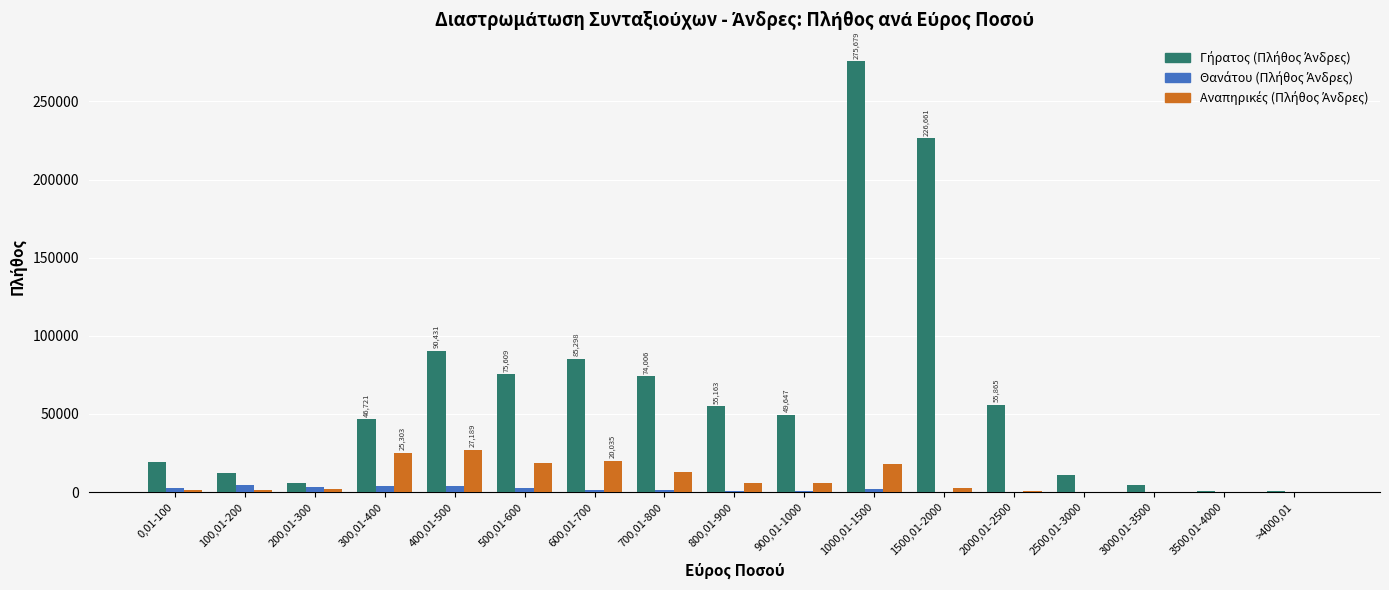

Which series has the widest spread of values?

Γήρατος (Πλήθος Άνδρες)